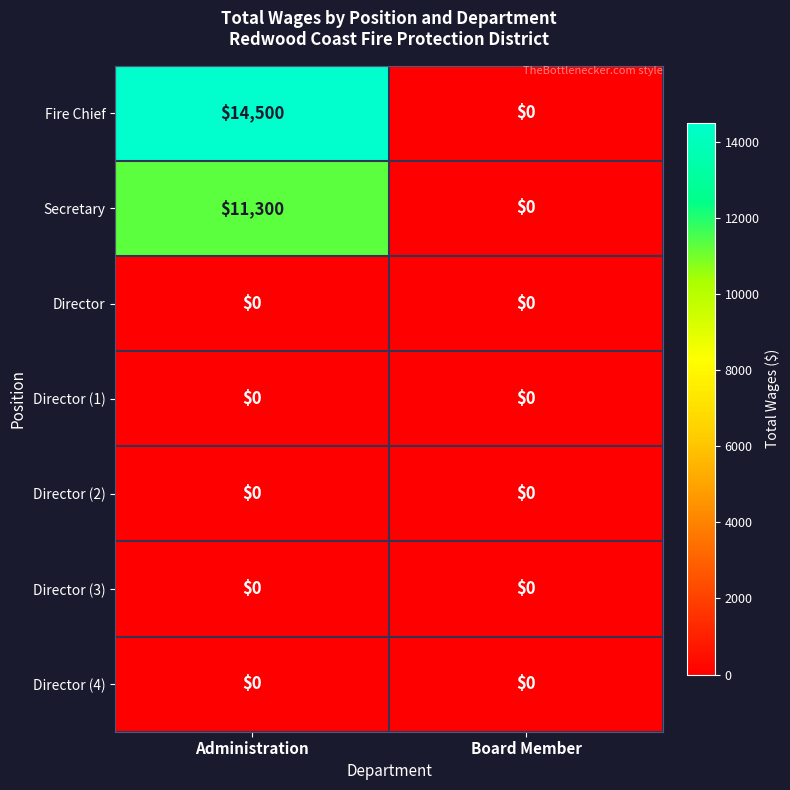

What is the difference between the Fire Chief values at Board Member and Administration?

14500